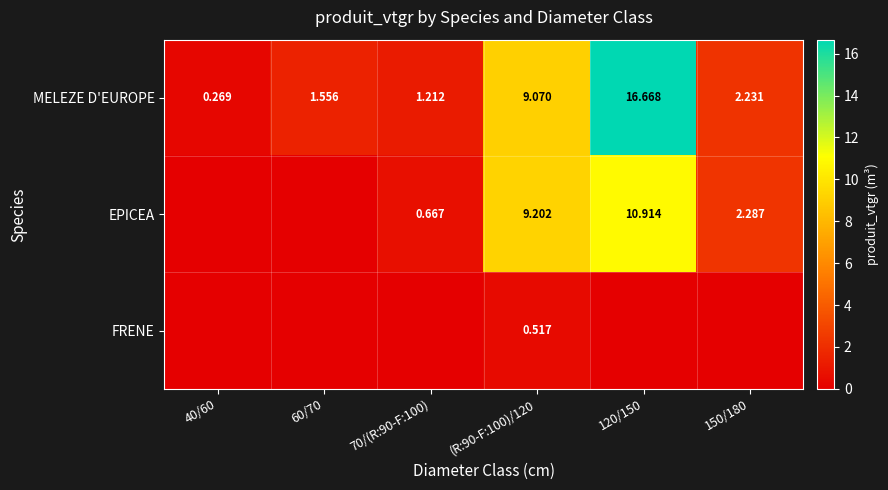

Which category has the highest value across all series?

120/150